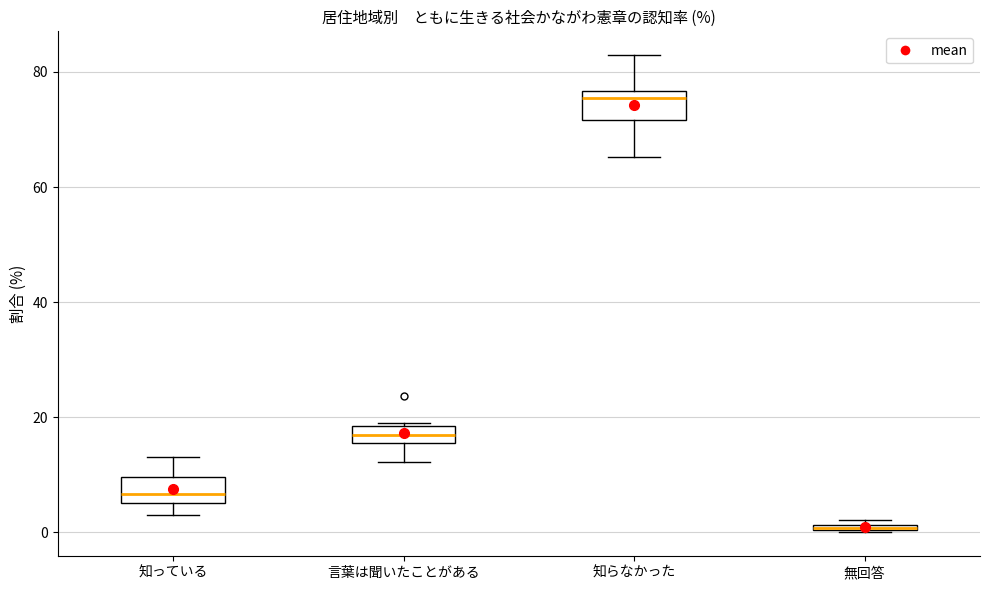

Where is the lower edge of the box for 言葉は聞いたことがある on the y-axis? The values are not printed on the chart, so give them approximately, as read against the axis.

16